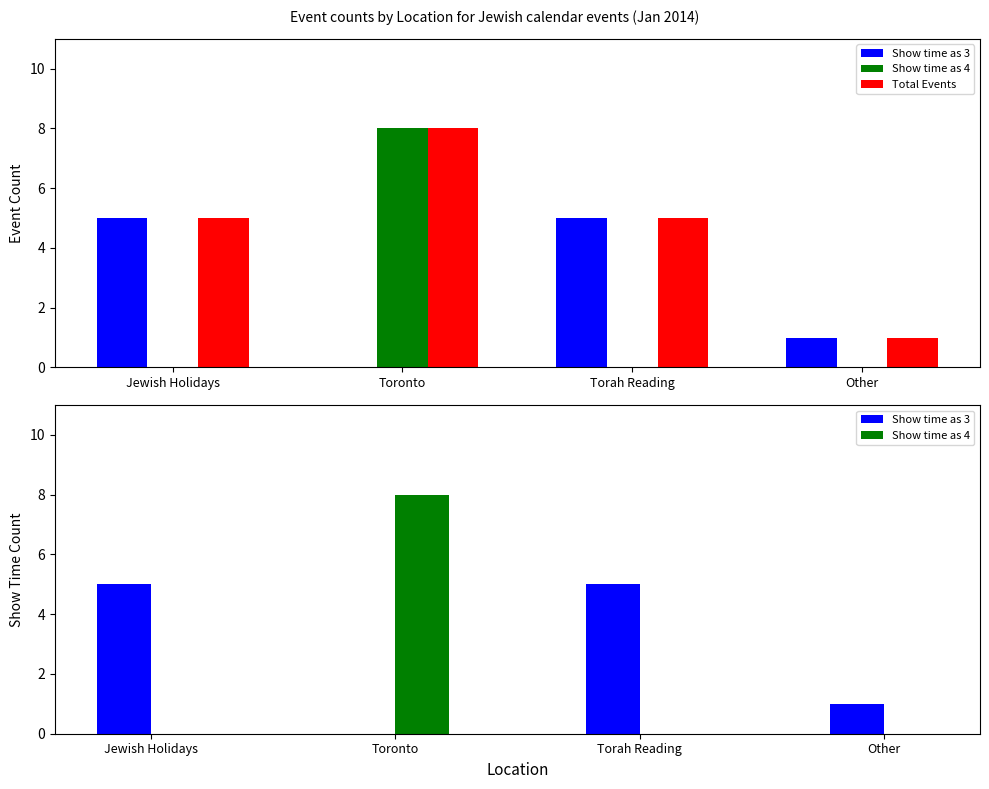

What is the difference between the highest and lowest values at Toronto?

8